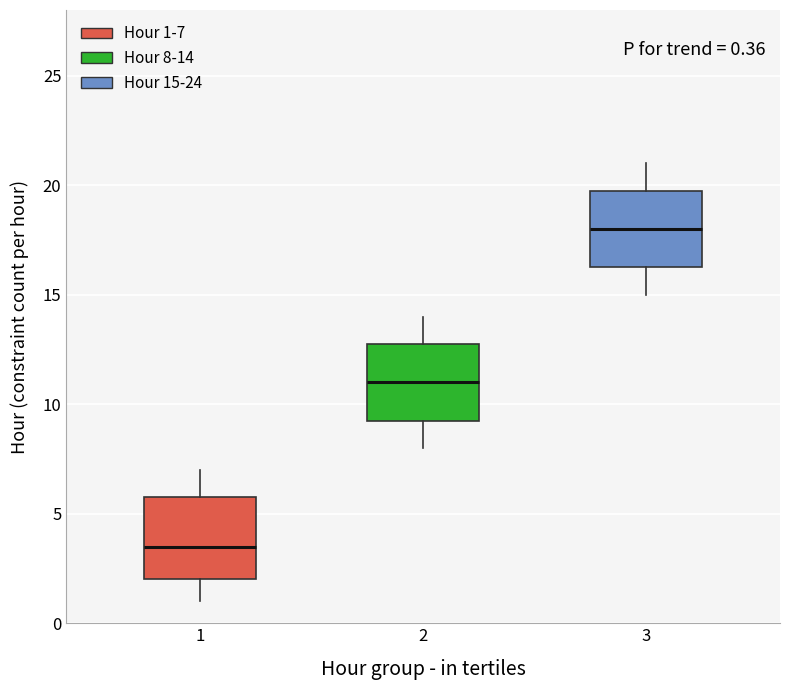

Which box's median line is the lowest?

1